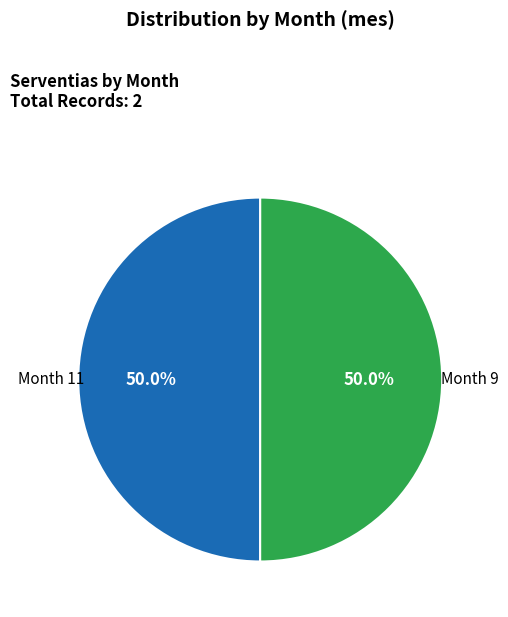

Approximately how many times larger is the value at Month 9 compared to Month 11?

1.0